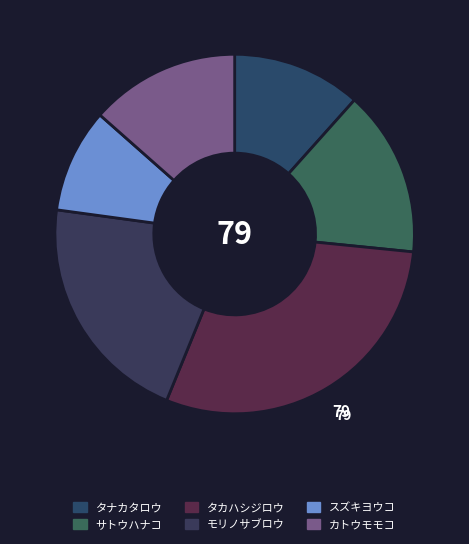

How much of the chart is everything except スズキヨウコ?

90.6%